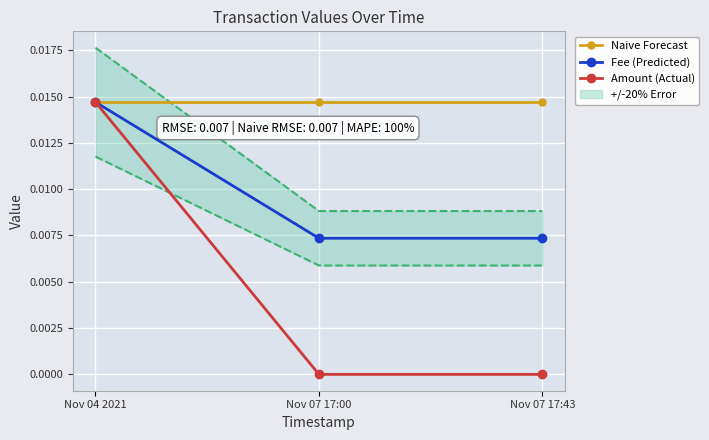

At how many categories does at least one series exceed 0?

3